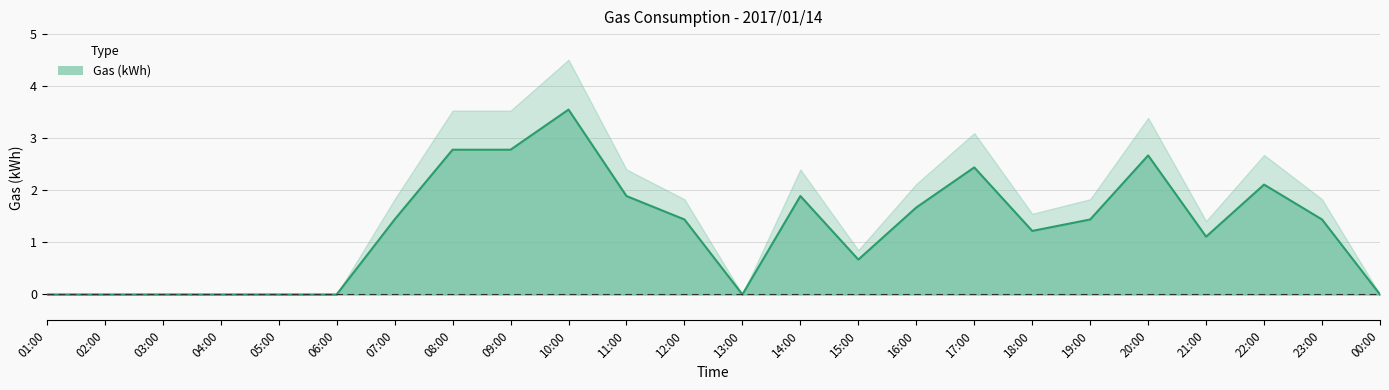

Where is the data nearest to the value 1?

21:00